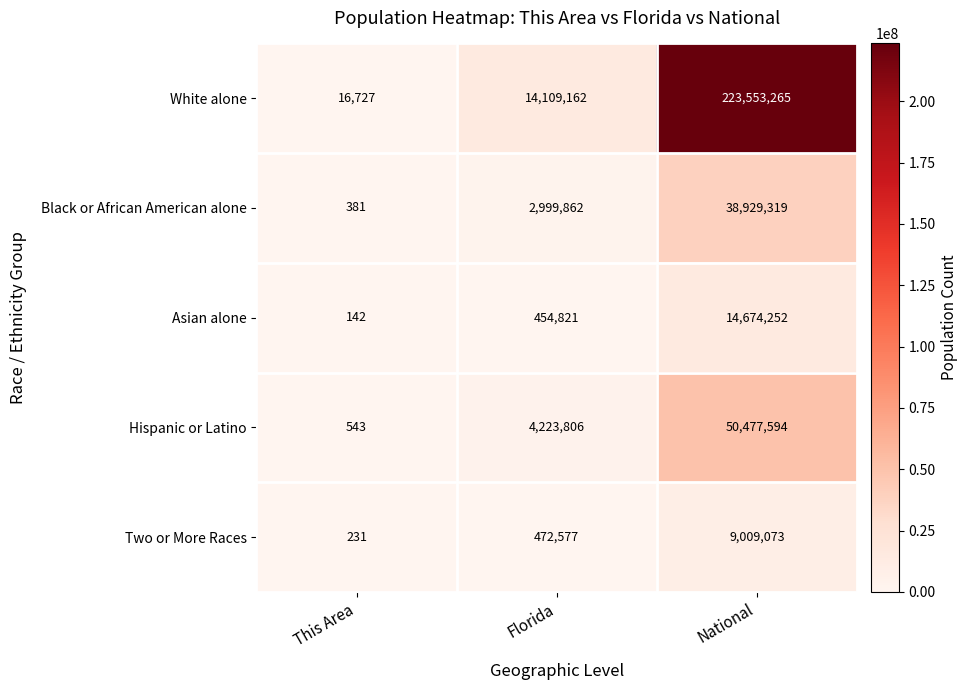

How many distinct data groups are displayed?

5